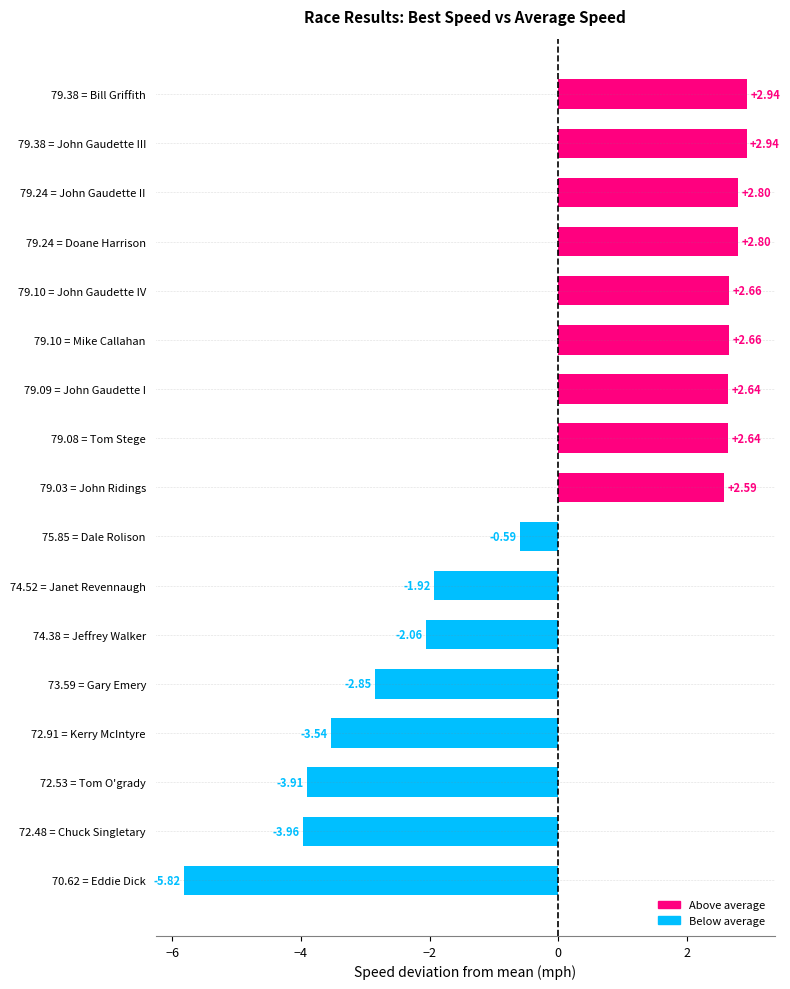

What is the difference between the second highest and second lowest values?

6.9